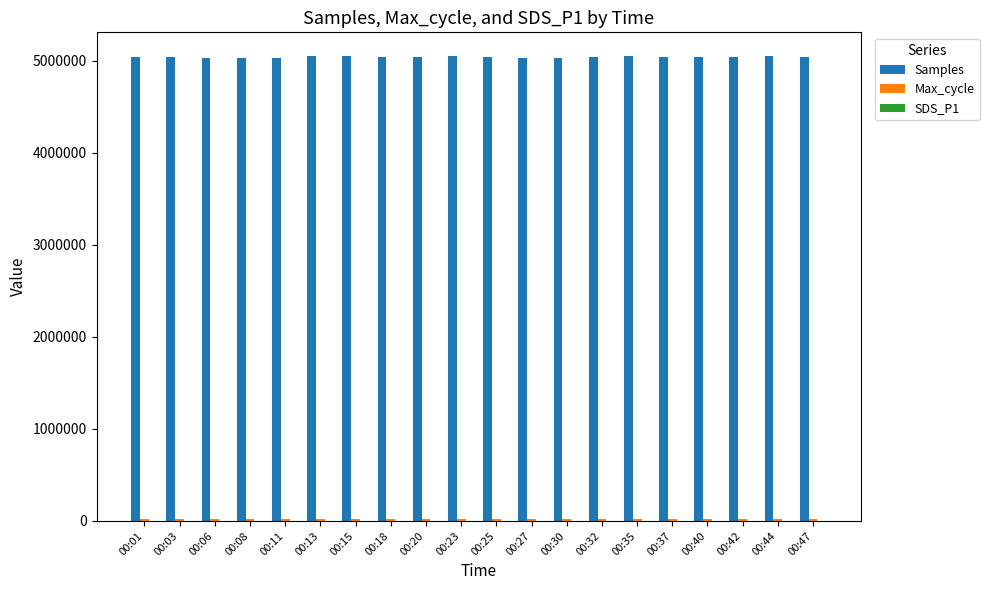

Which series has the largest total across all categories?

Samples